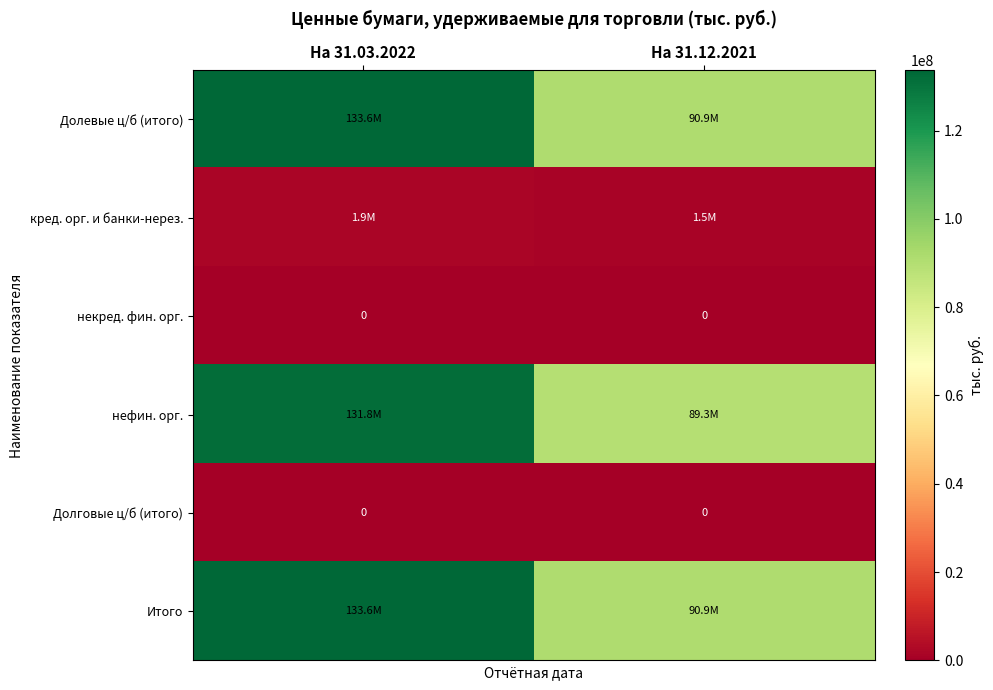

Where does the Итого series first go above 133630581?

На 31.03.2022